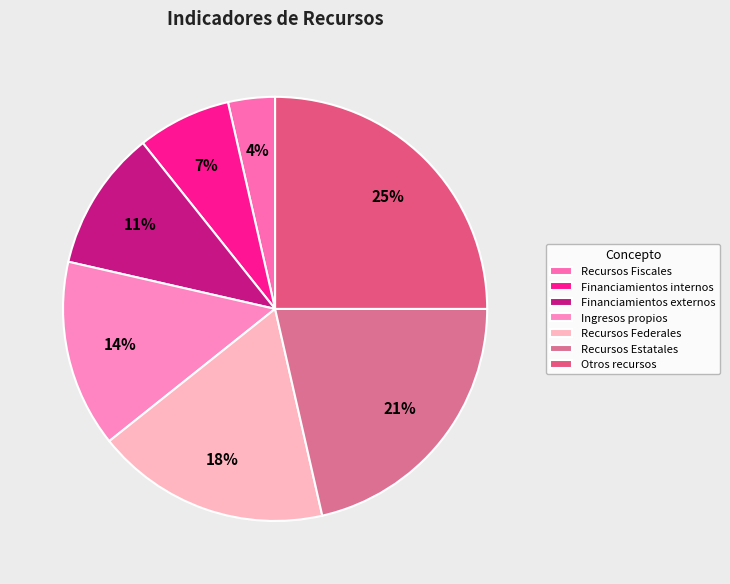

To the nearest percent, what is the combined percentage of Recursos Estatales and Recursos Fiscales?

25%